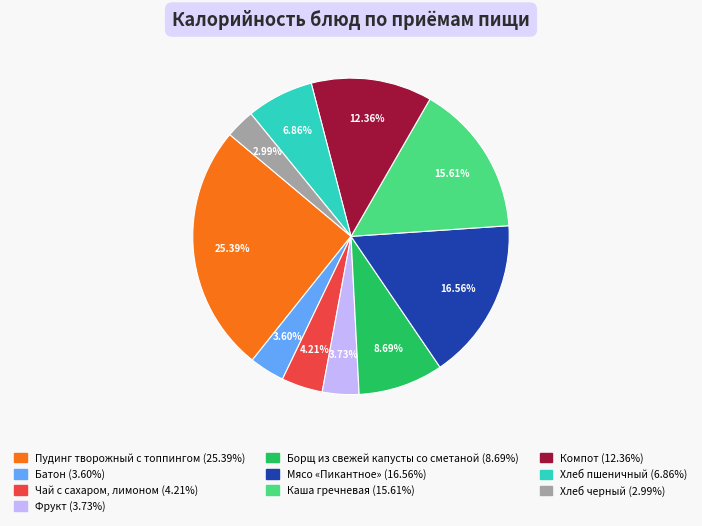

Does Борщ из свежей капусты со сметаной represent more than half of the total?

No